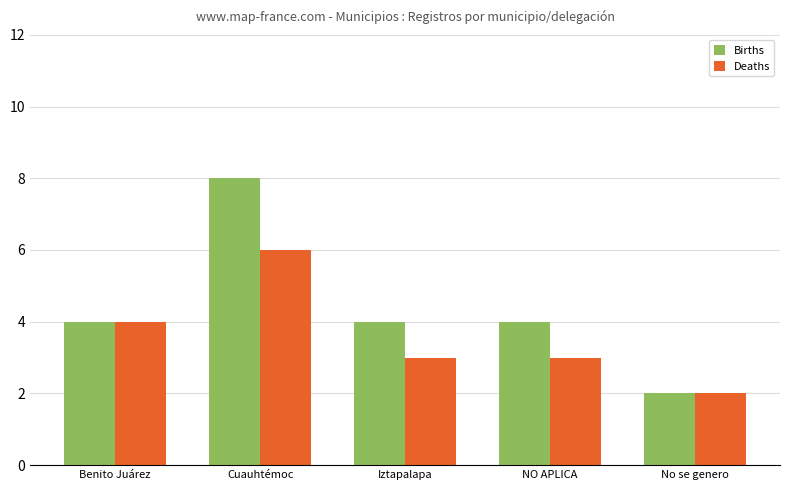

Rank the series by their average value, from highest to lowest.

Births, Deaths